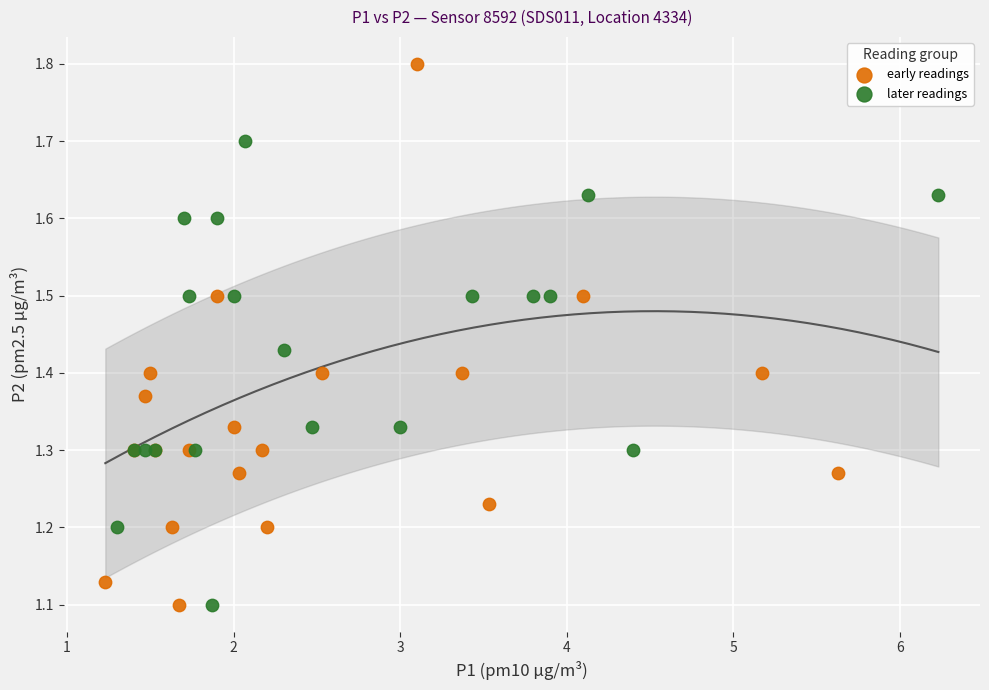

Which series reaches the maximum Y coordinate?

early readings